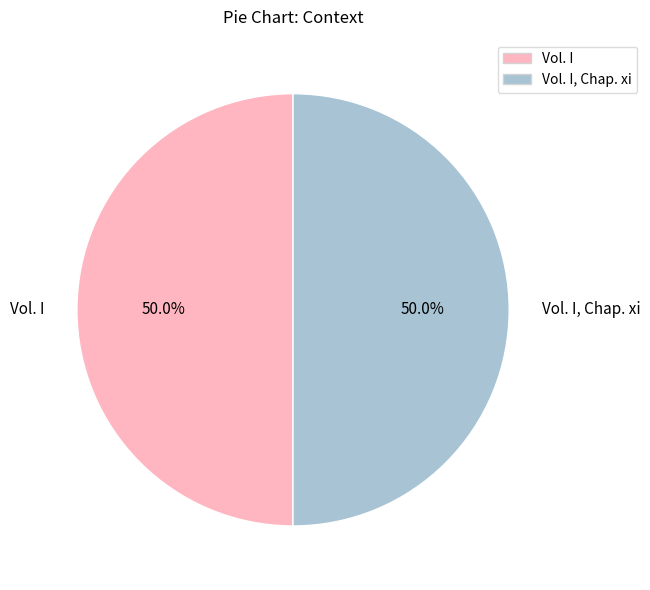

What is the ratio of the value at Vol. I, Chap. xi to the value at Vol. I?

1.0